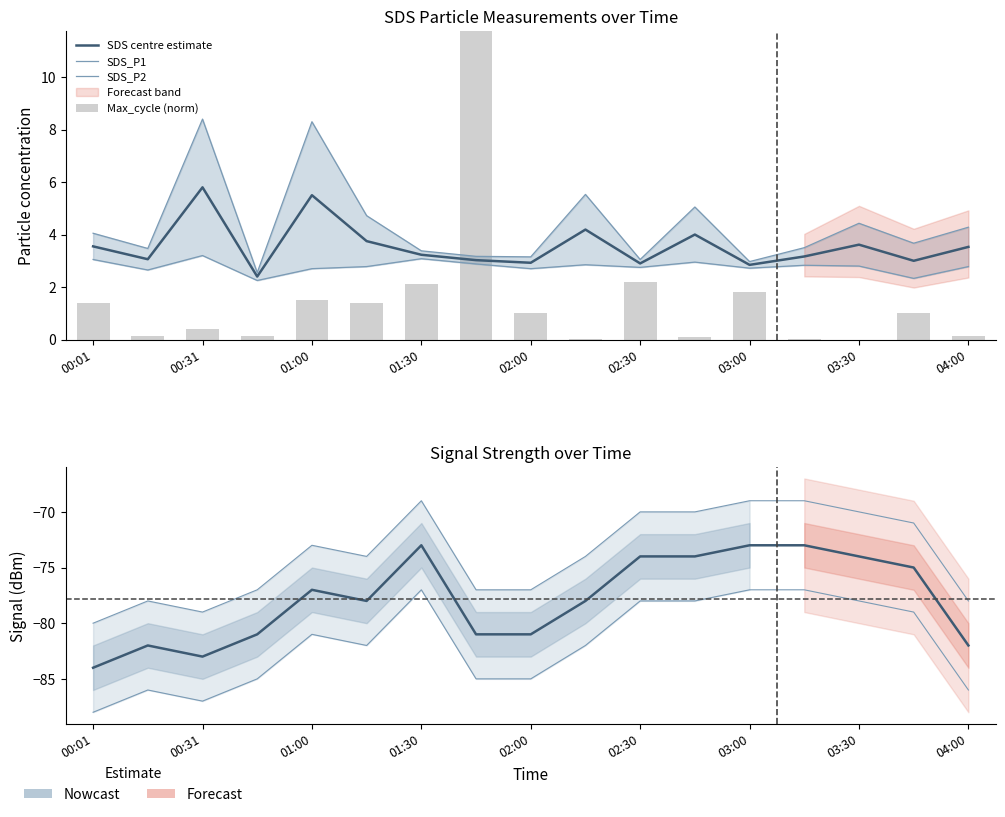

Which series has the widest spread of values?

Max_cycle (norm)